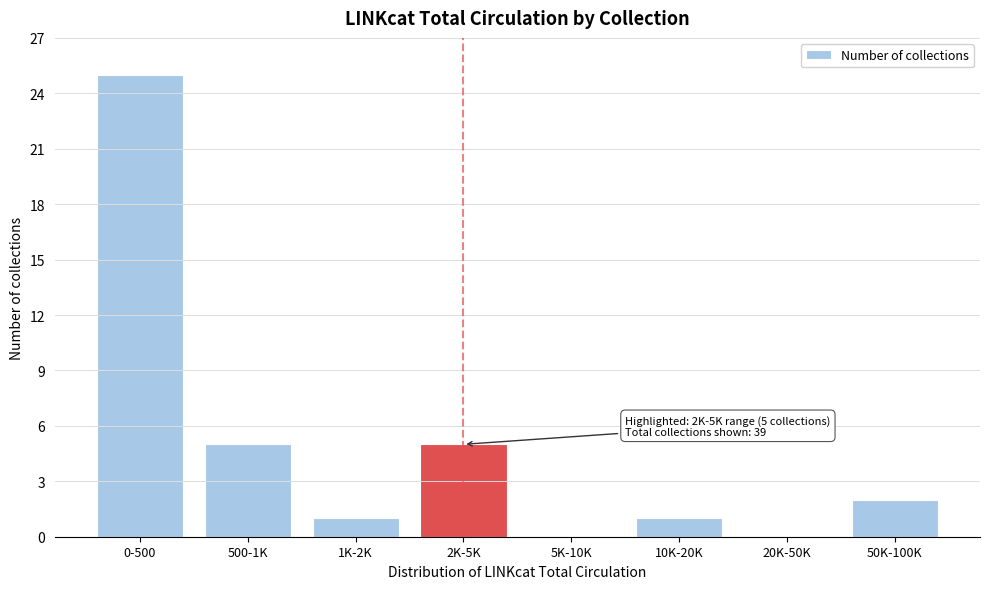

Reading left to right, what are all the values shown in this chart?

0-500=25	500-1K=5	1K-2K=1	2K-5K=5	5K-10K=0	10K-20K=1	20K-50K=0	50K-100K=2